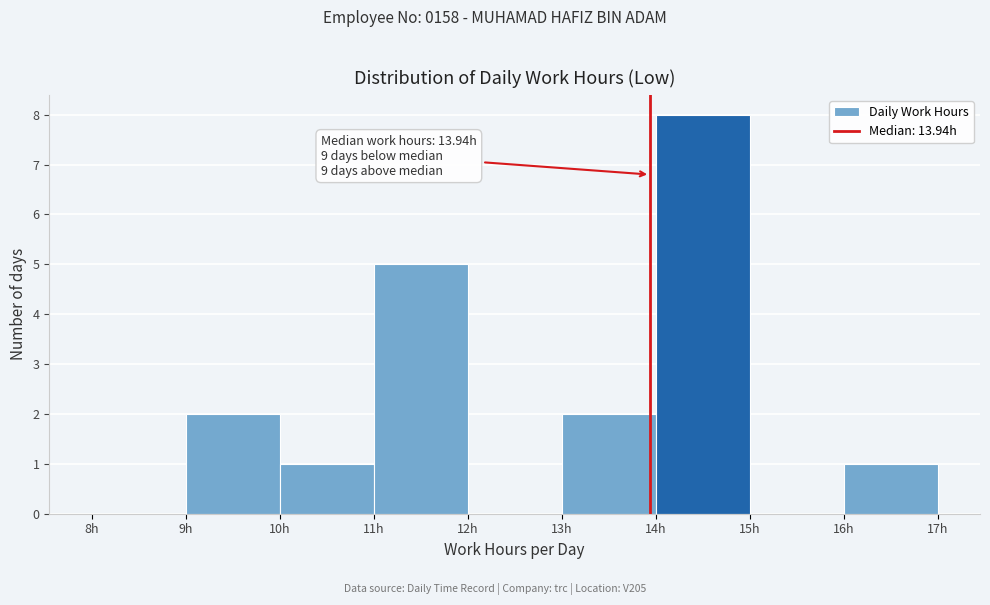

Over which range of the x-axis is the bar tallest?

14 to 15